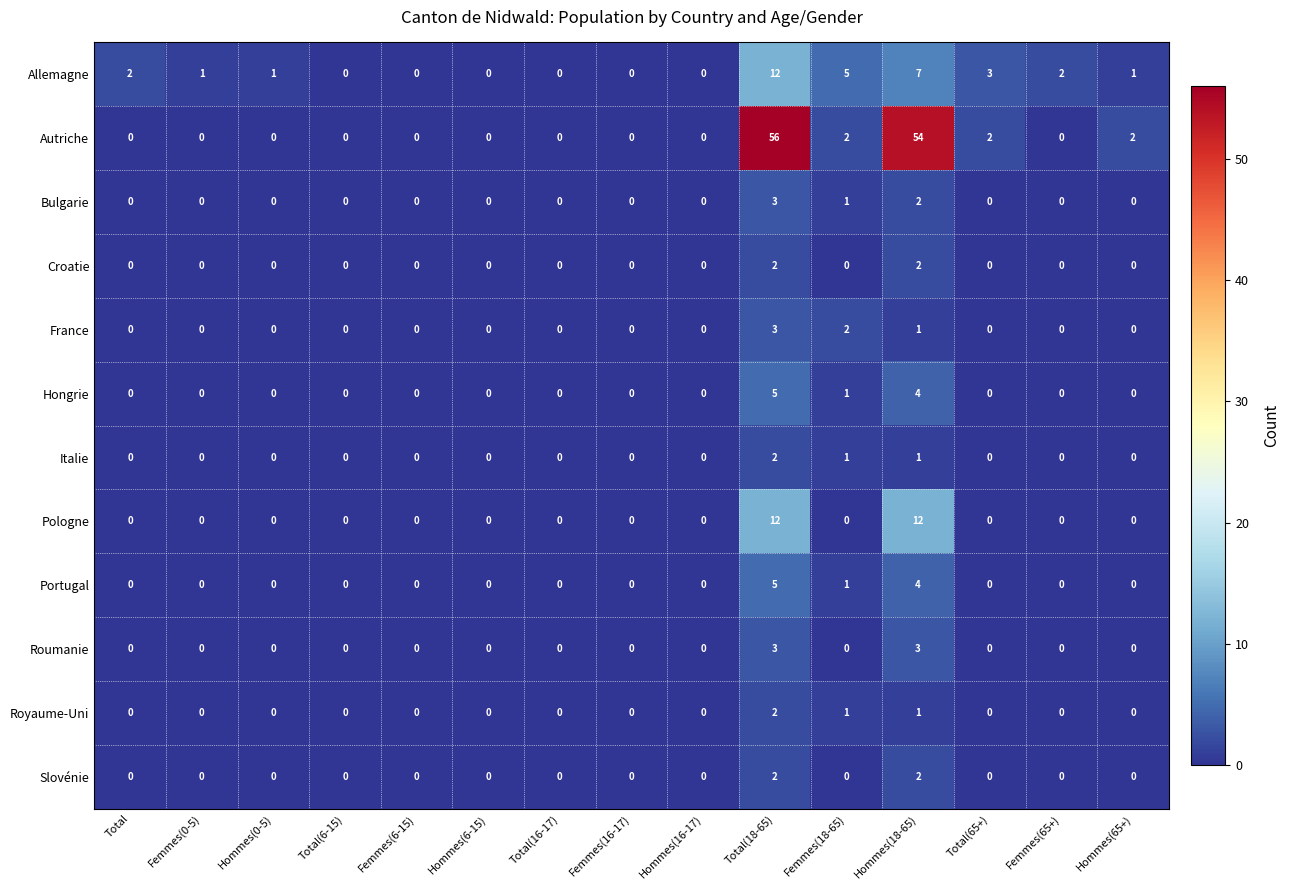

Which series has the largest range (max minus min)?

Autriche